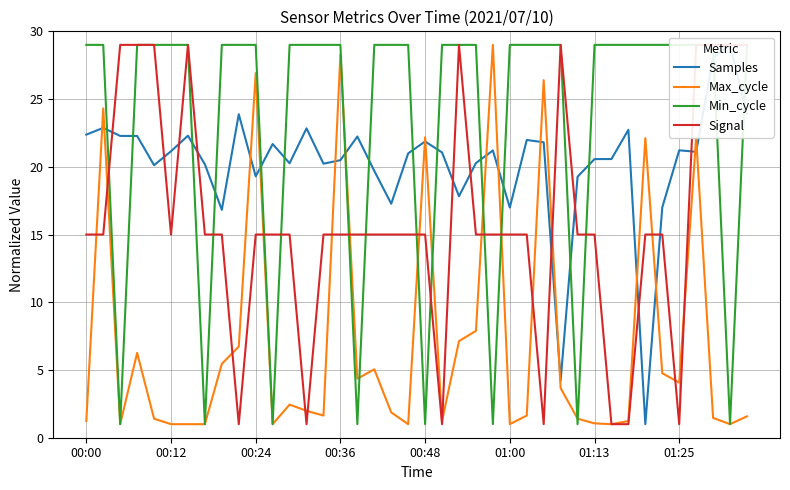

Which series has the largest total across all categories?

Min_cycle